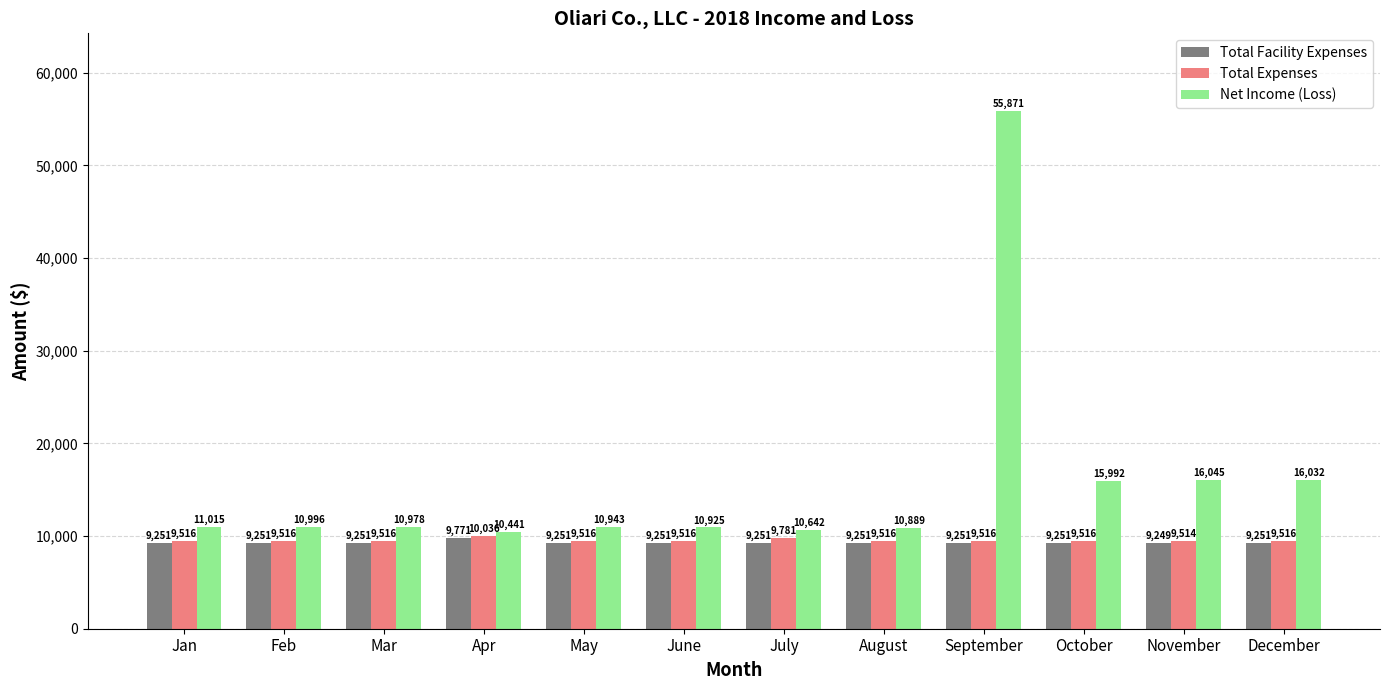

Which series has the largest total across all categories?

Net Income (Loss)